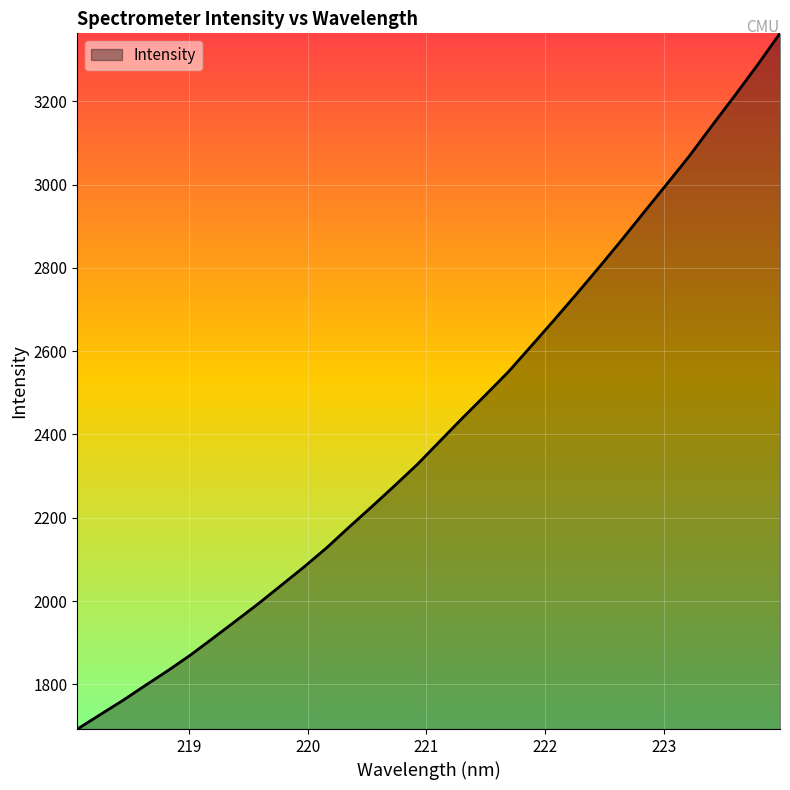

What is the difference between the maximum and minimum values?

1670.5